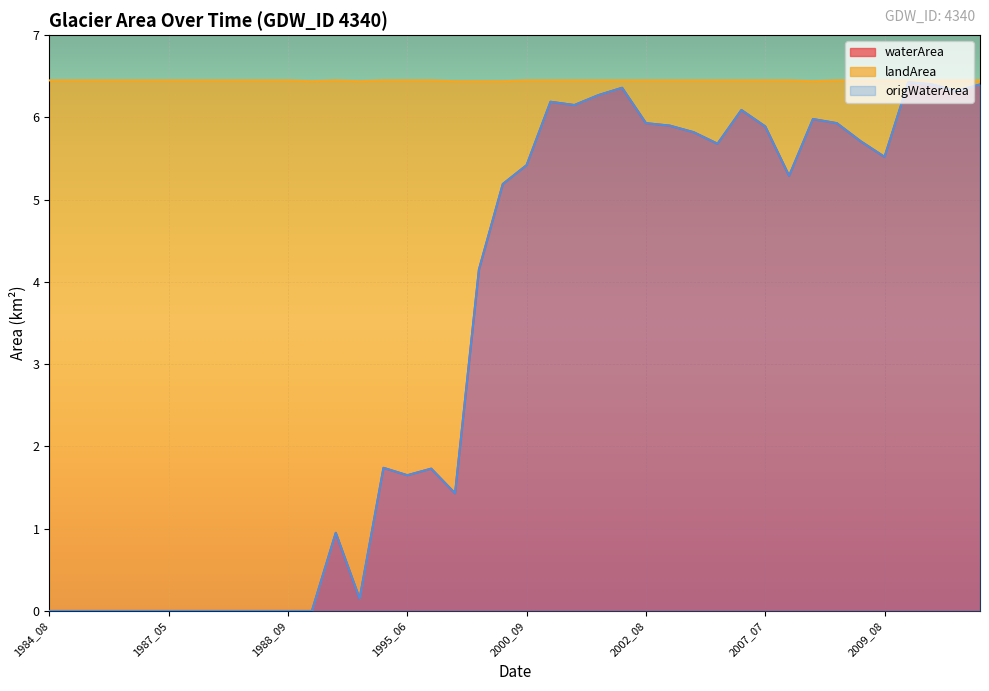

At which category is the sum across all series the highest?

2010_06